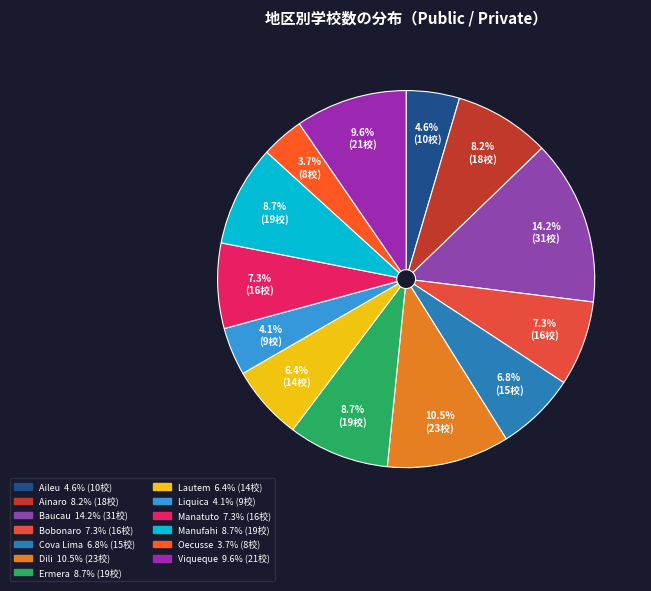

To the nearest percent, what portion does Ermera represent?

9%